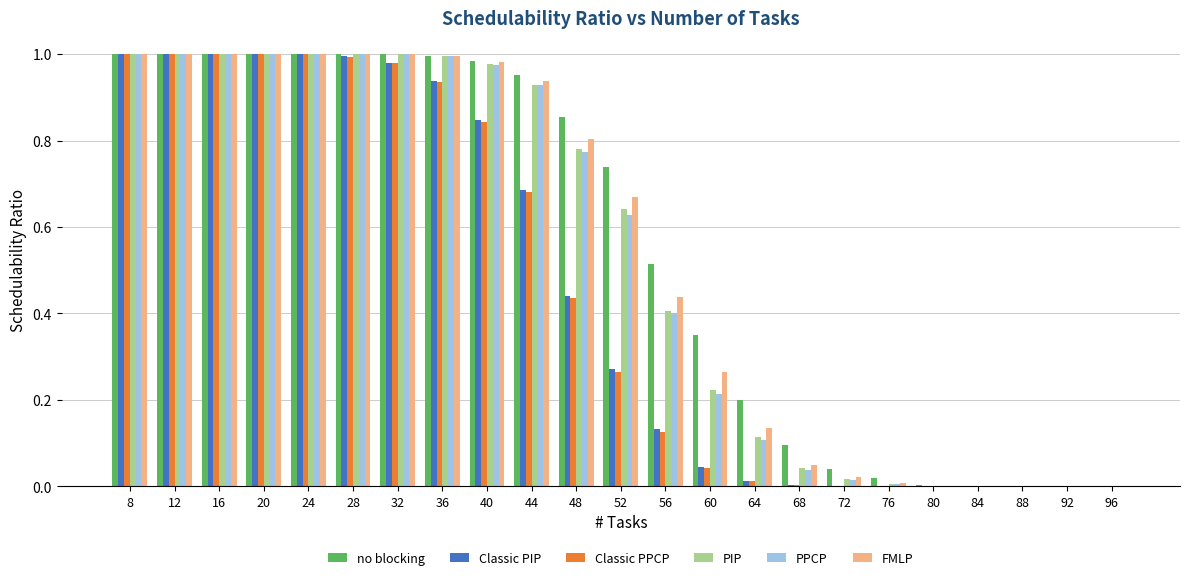

What are all the series names shown in the legend?

no blocking, Classic PIP, Classic PPCP, PIP, PPCP, FMLP